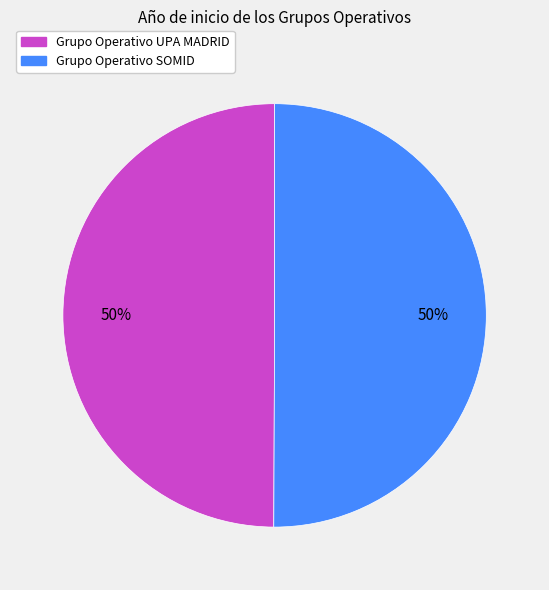

What is the ratio of the value at Grupo Operativo UPA MADRID to the value at Grupo Operativo SOMID?

1.0